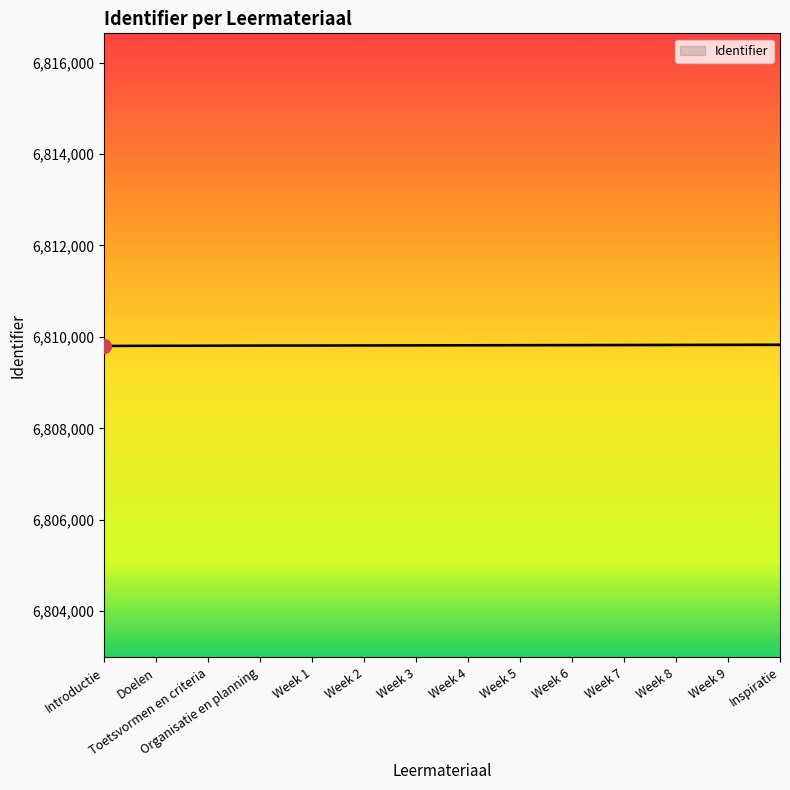

What is the average value?

6809817